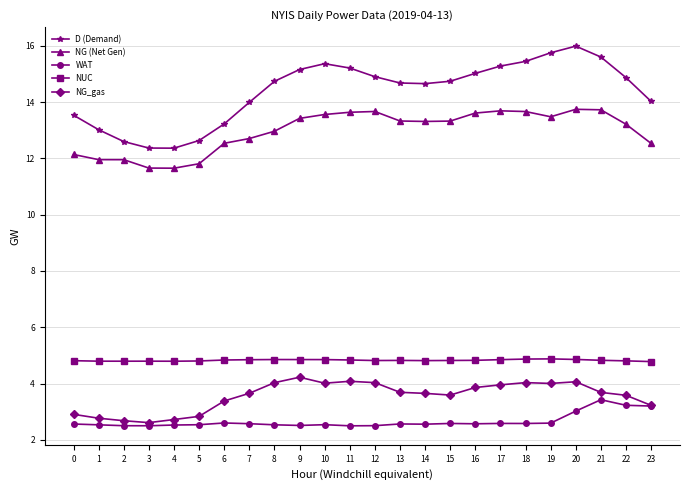

Which series changed the most between 14 and 17?

D (Demand)